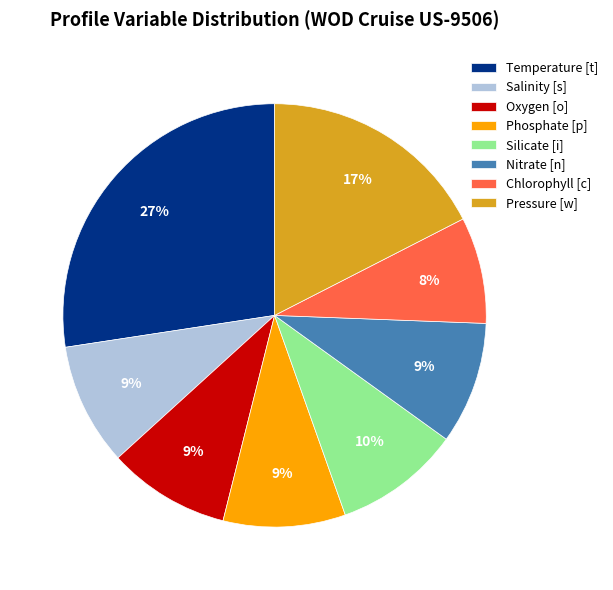

How many slices are in this pie chart?

8